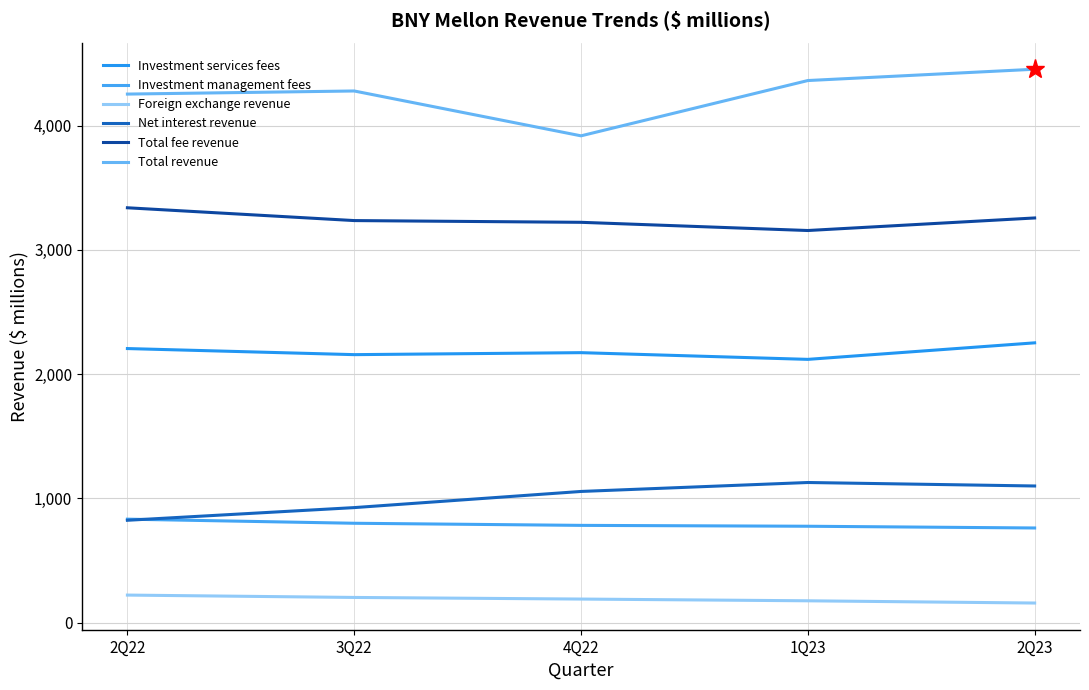

At 1Q23, list the series in order from smallest to largest.

Foreign exchange revenue, Investment management fees, Net interest revenue, Investment services fees, Total fee revenue, Total revenue